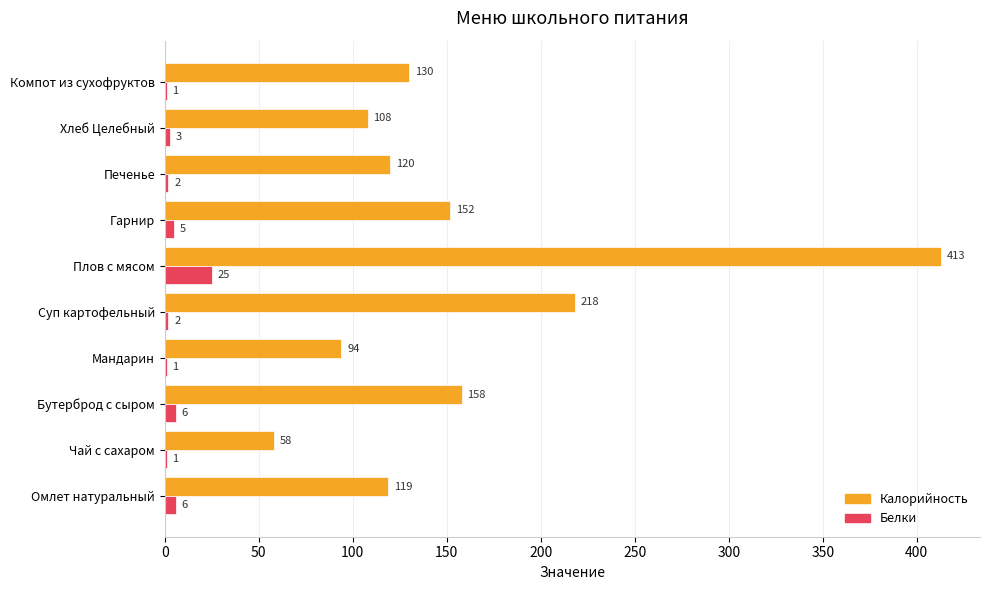

Which series has the largest total across all categories?

Калорийность